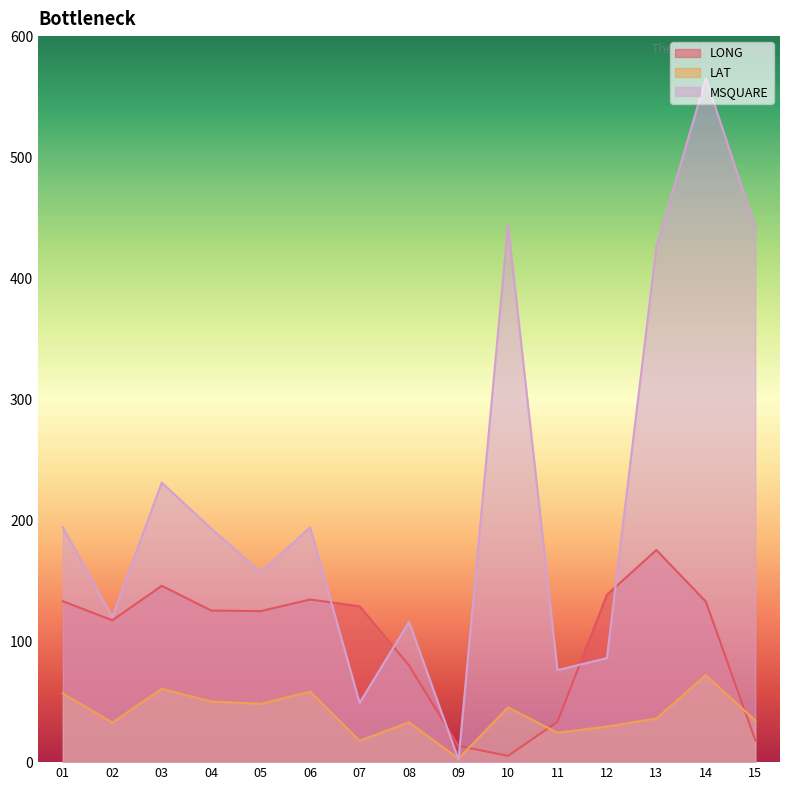

List the labels in order of LAT value, smallest first.

09, 07, 11, 12, 02, 08, 15, 13, 10, 05, 04, 01, 06, 03, 14